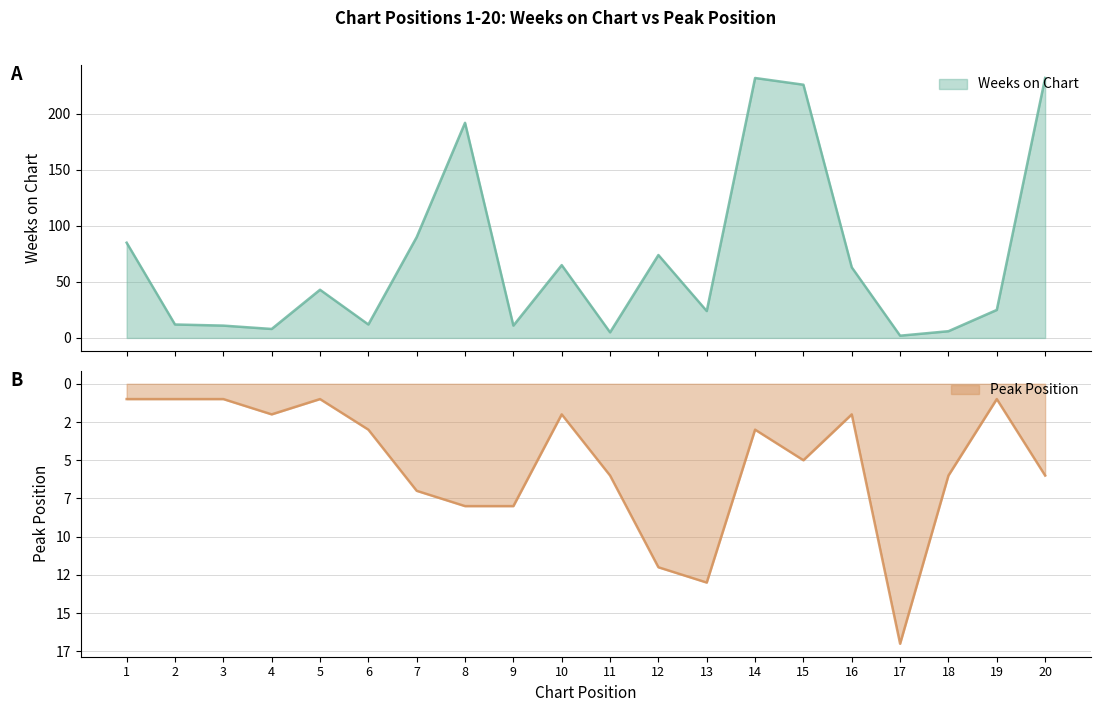

Rank the series by their maximum value, from highest to lowest.

Weeks on Chart, Peak Position